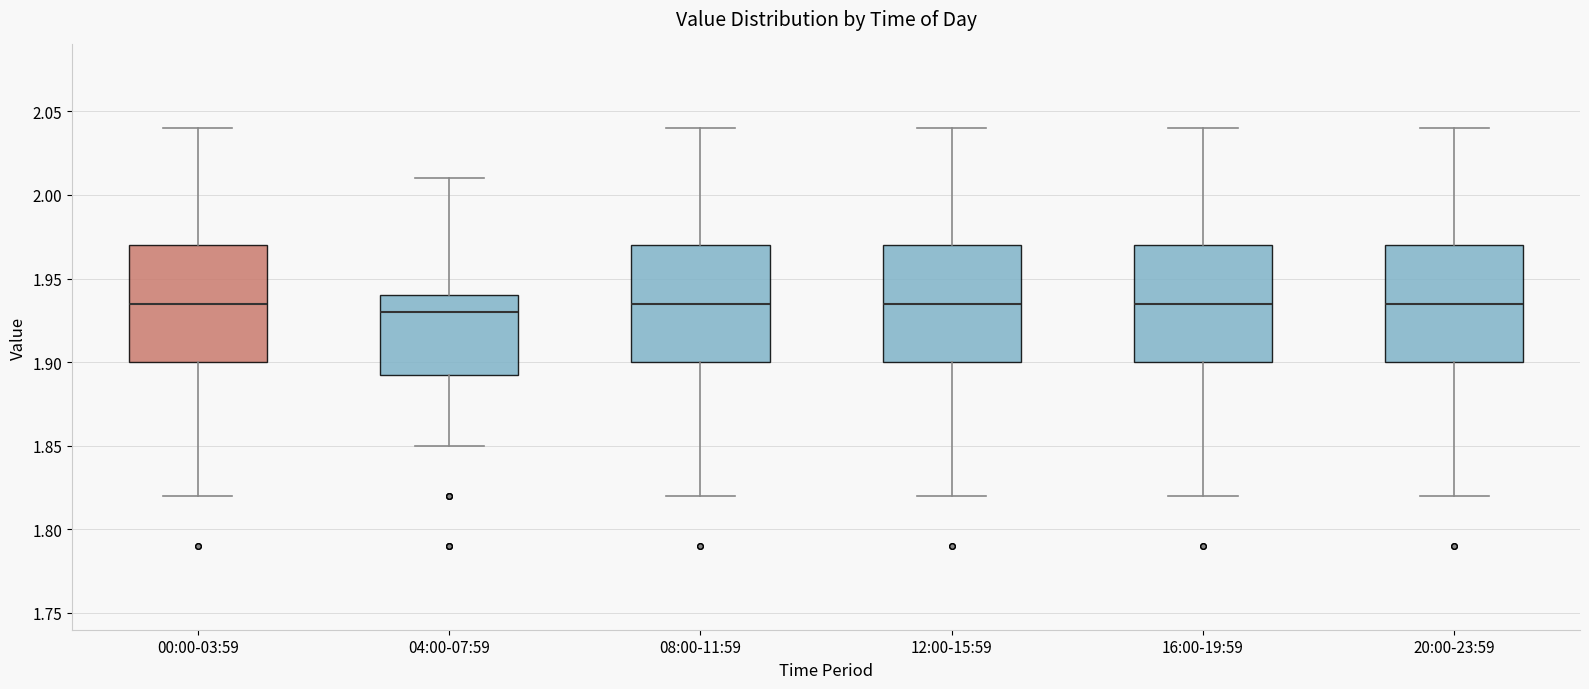

Reading left to right, read every box against the y-axis: the position of its median line, the range the box covers, and the ends of its whiskers. The values are not printed on the chart, so give them approximately, as read against the axis.

00:00-03:59: median 1.935, box 1.900 to 1.970, whiskers 1.820 to 2.040
04:00-07:59: median 1.930, box 1.895 to 1.940, whiskers 1.850 to 2.010
08:00-11:59: median 1.935, box 1.900 to 1.970, whiskers 1.820 to 2.040
12:00-15:59: median 1.935, box 1.900 to 1.970, whiskers 1.820 to 2.040
16:00-19:59: median 1.935, box 1.900 to 1.970, whiskers 1.820 to 2.040
20:00-23:59: median 1.935, box 1.900 to 1.970, whiskers 1.820 to 2.040